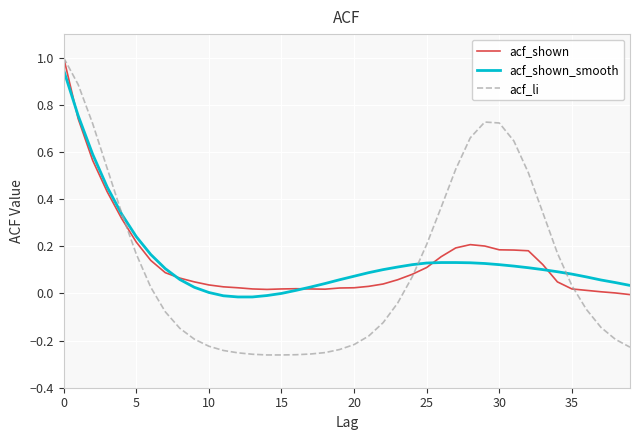

True or false: acf_shown has more than 0 points higher than both neighbors.

True